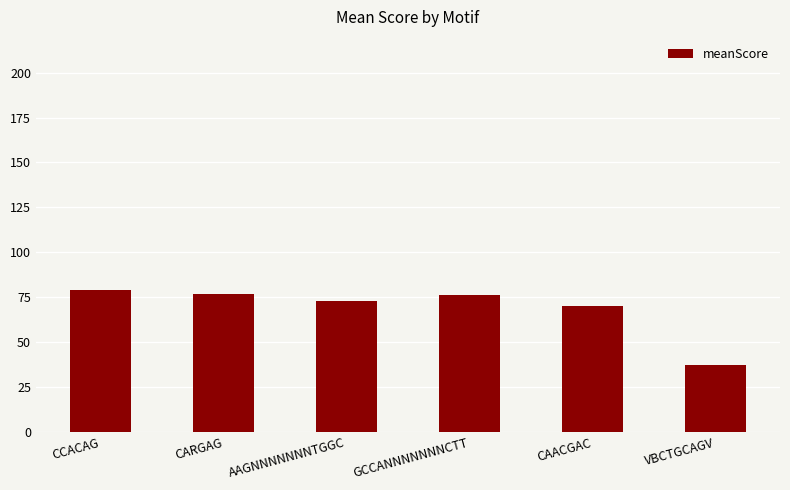

What is the average value?

68.6